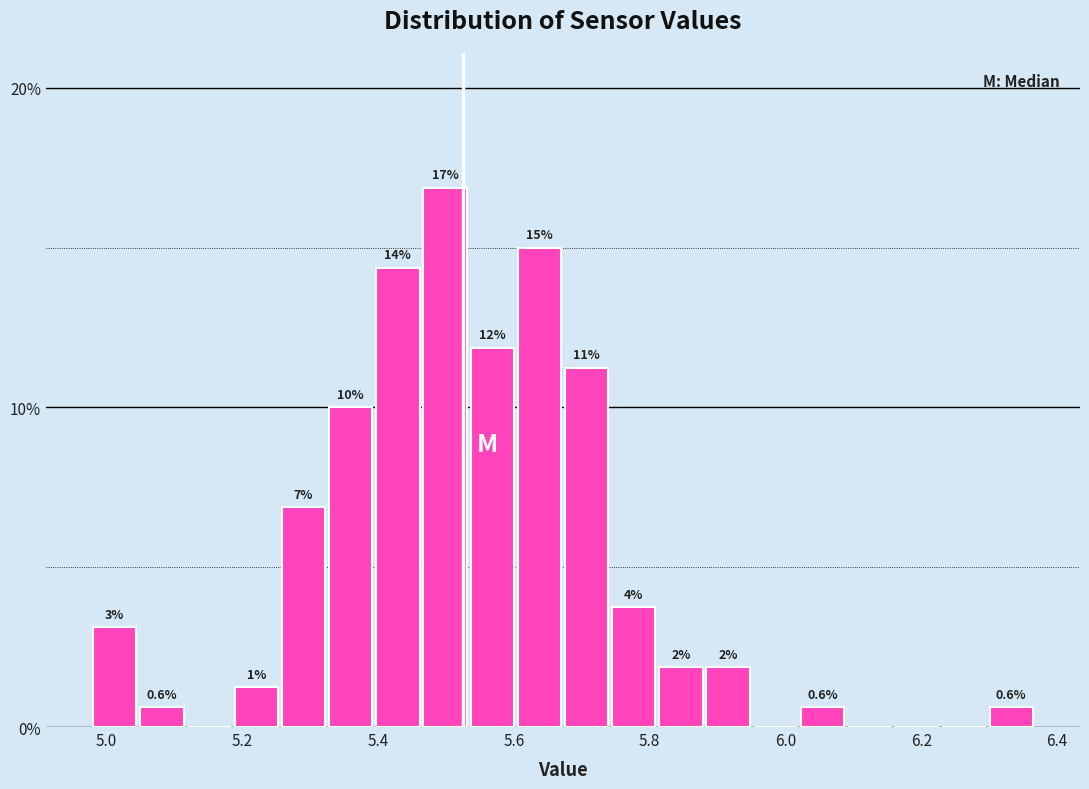

Around what value on the x-axis is the tallest bar? Give the approximate position of its centre, as read against the axis.

5.50